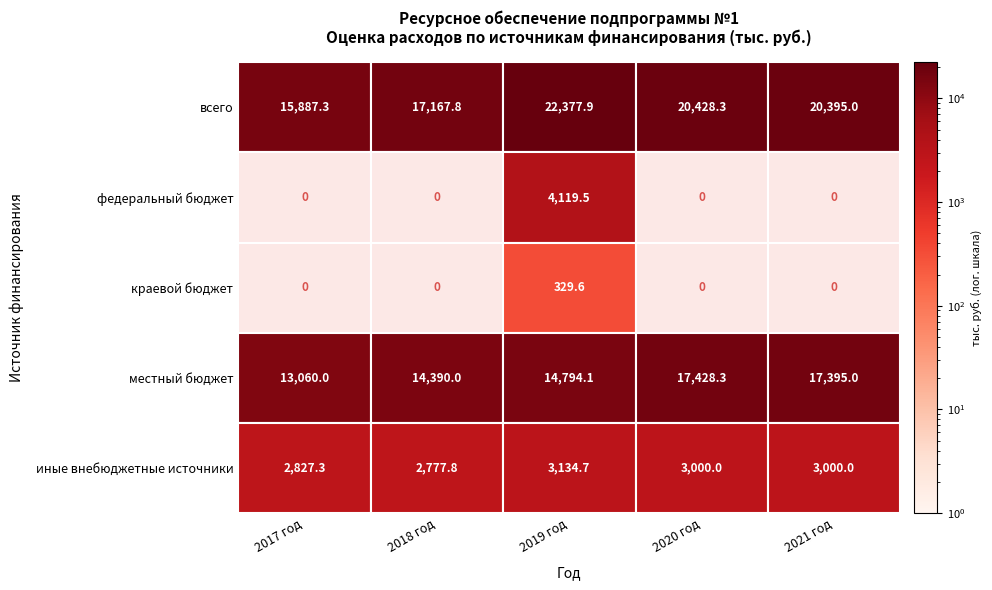

Read the всего value at иные внебюджетные источники.

20395.0